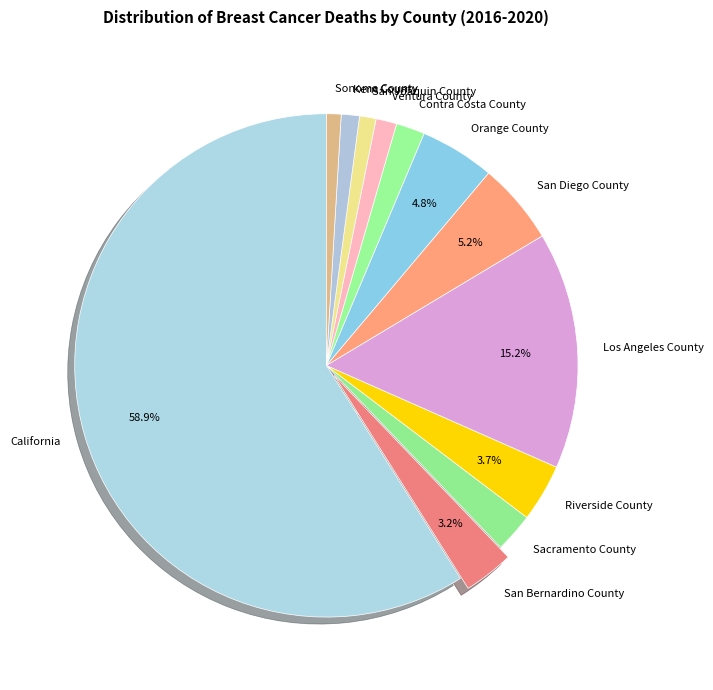

Which slice represents more than half of the pie?

California